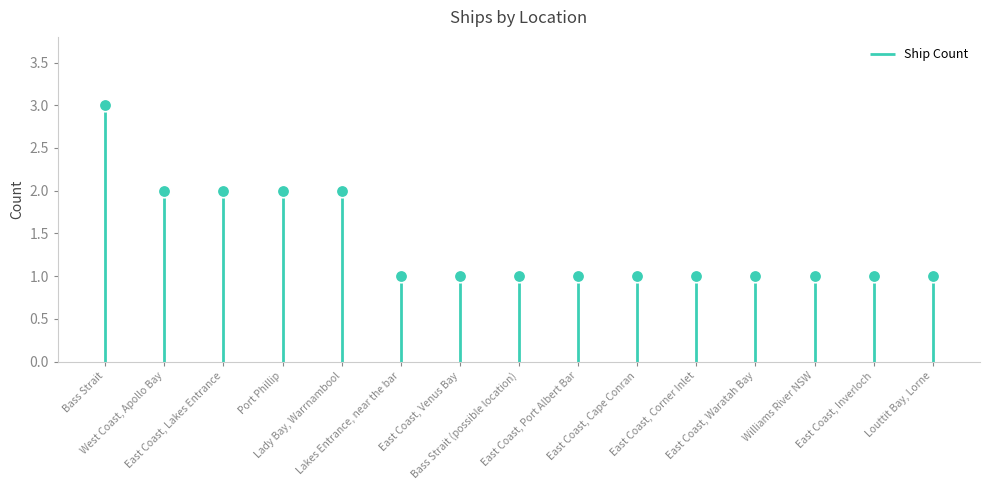

The chart shows a value of 1 at East Coast, Waratah Bay. True or false?

False